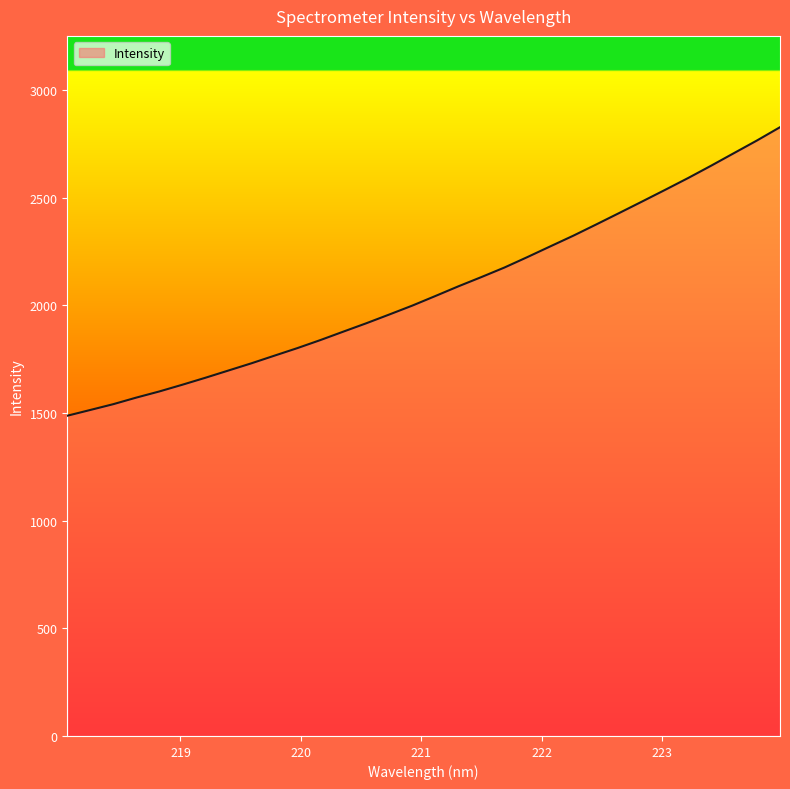

How many lines are shown in the chart?

1